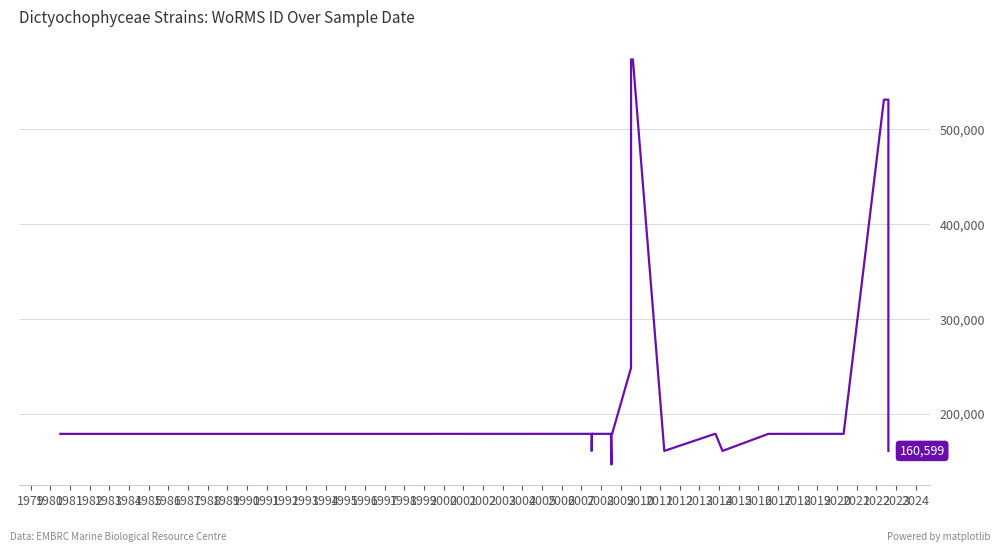

Approximately how many times larger is the value at 2010 compared to 1978?

0.9